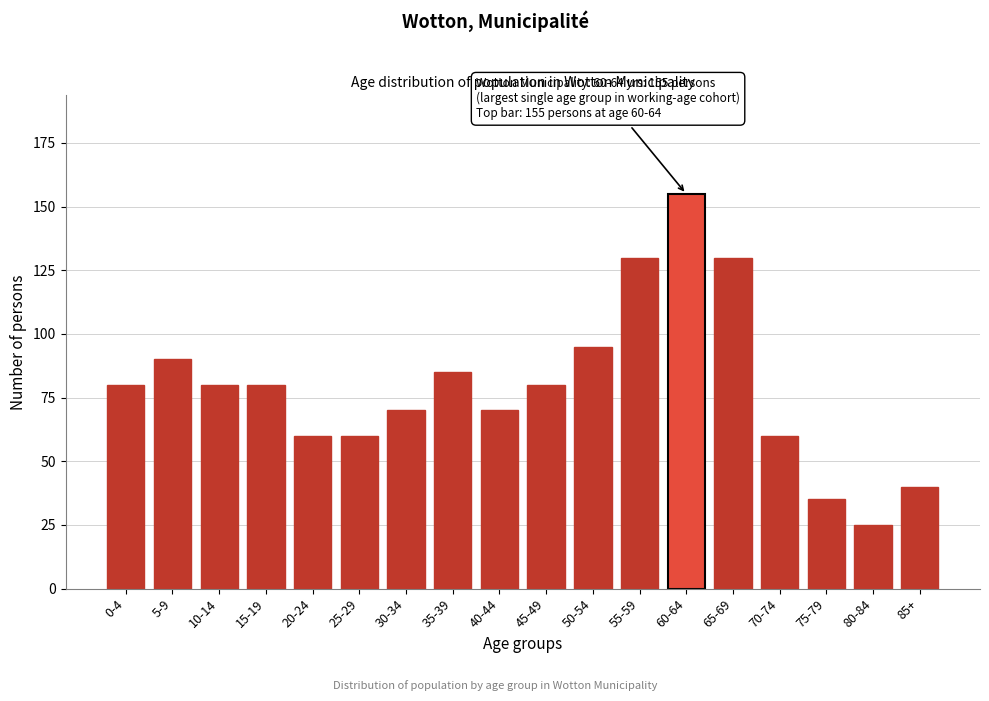

Reading right to left, transcribe all the data shown in this chart.

85+=40	80-84=25	75-79=35	70-74=60	65-69=130	60-64=155	55-59=130	50-54=95	45-49=80	40-44=70	35-39=85	30-34=70	25-29=60	20-24=60	15-19=80	10-14=80	5-9=90	0-4=80